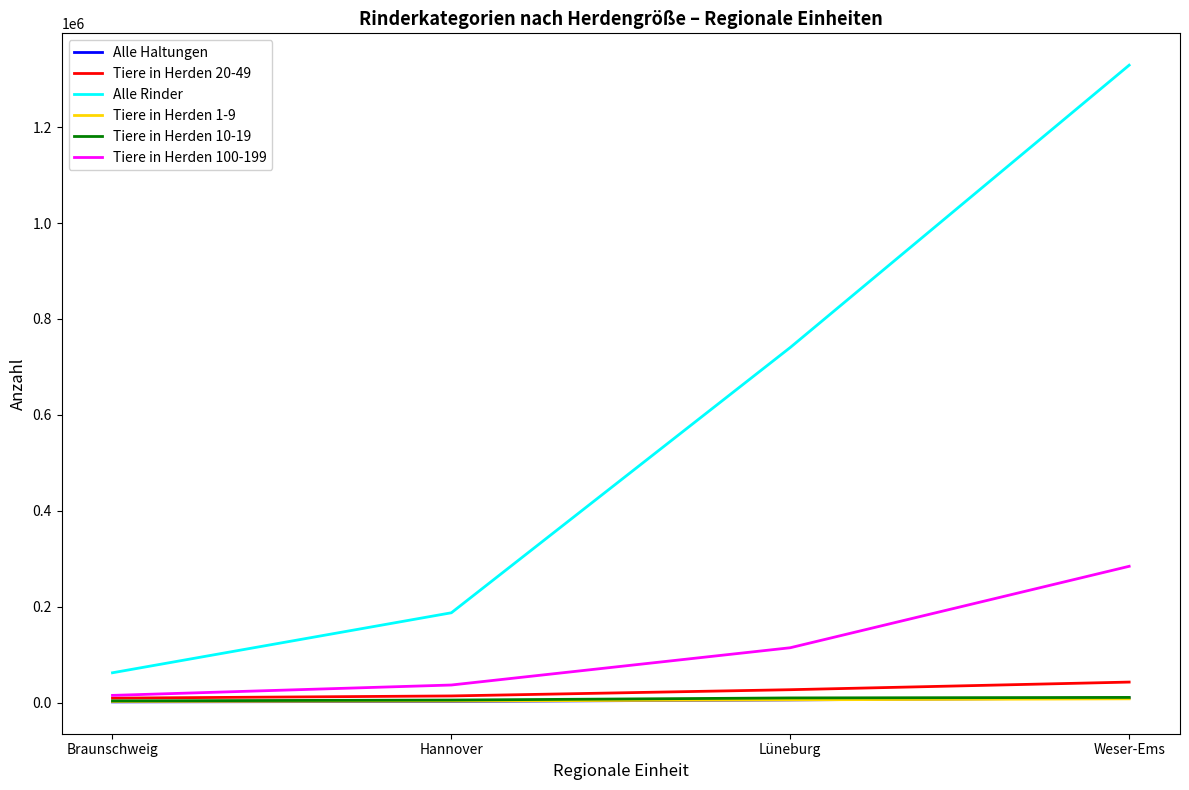

True or false: Alle Haltungen and Alle Rinder cross at least once.

False